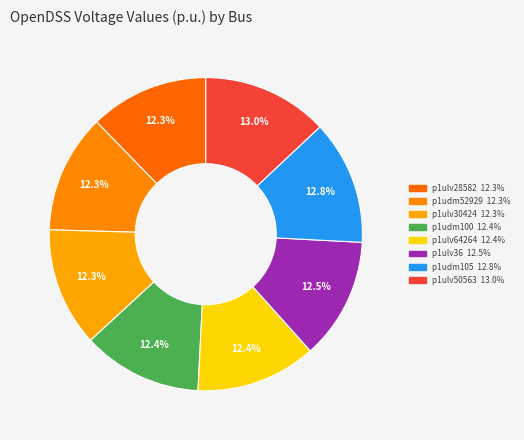

To the nearest percent, what is the difference between the largest and smallest slice percentages?

1%